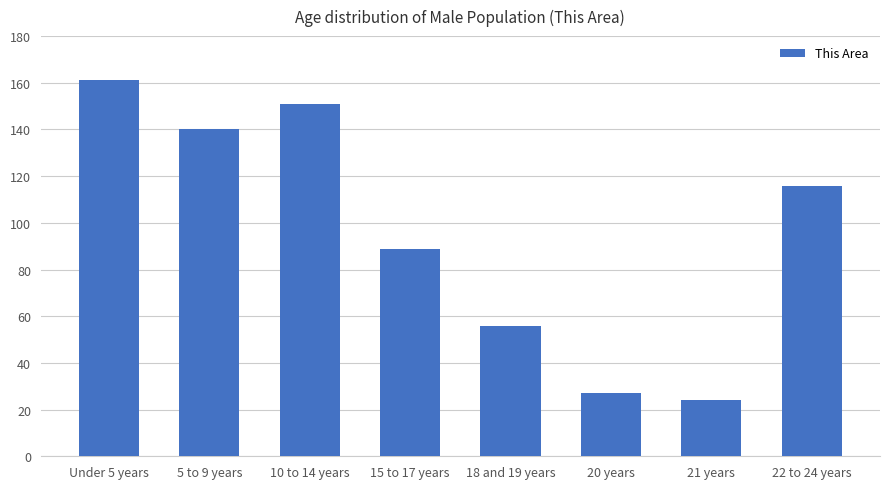

What position from the left is 10 to 14 years?

3